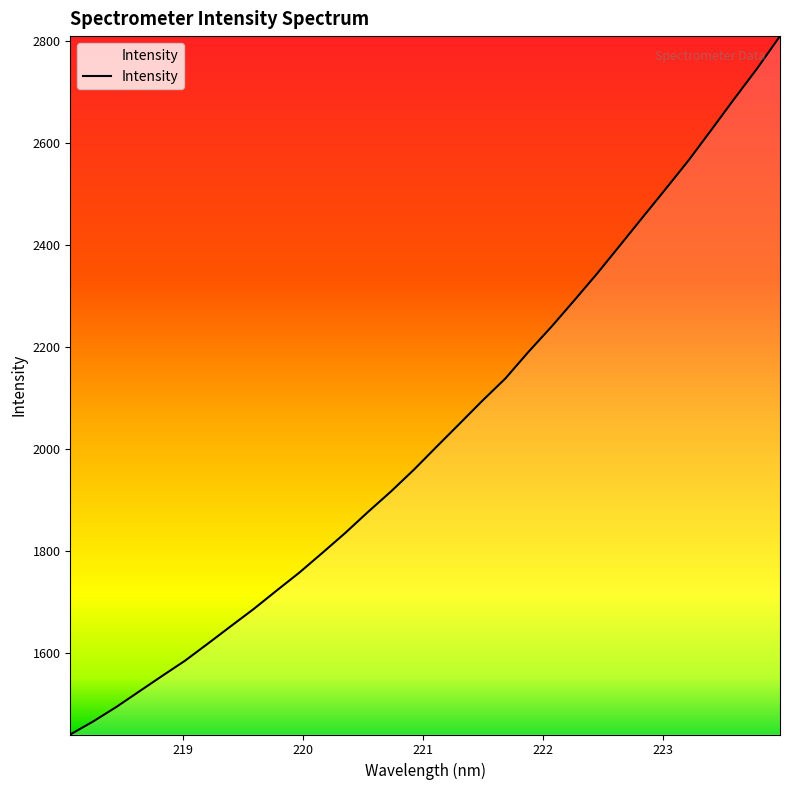

What is the difference between the maximum and minimum values?

1368.6